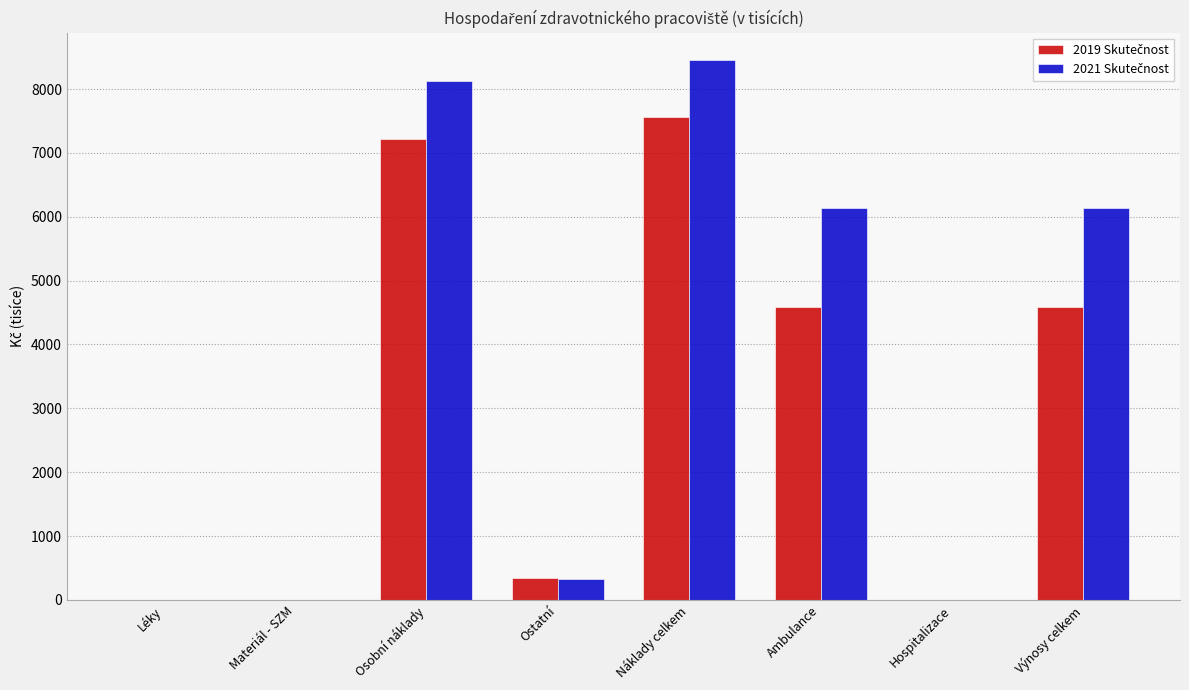

How many groups of bars are there?

8